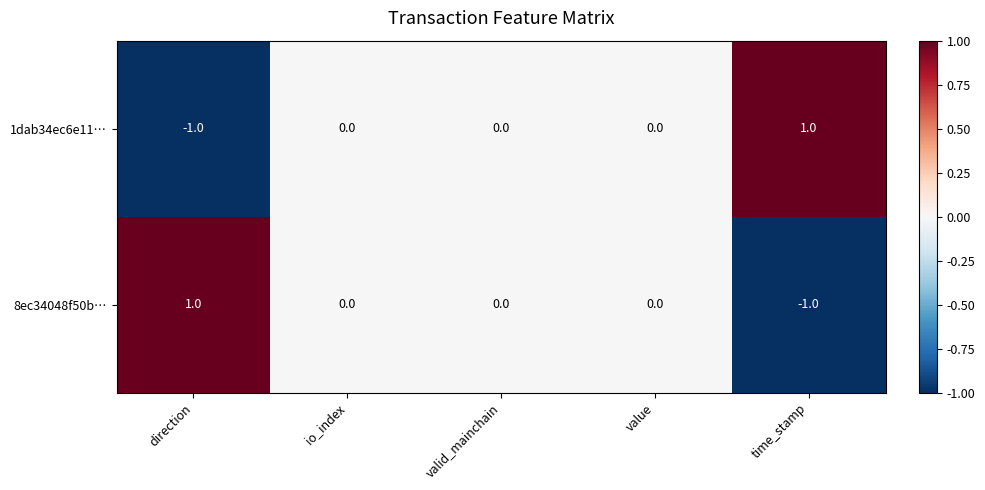

Reading left to right, transcribe all the data shown in this chart.

1dab34ec6e11…: direction=-1	io_index=0	valid_mainchain=0	value=0	time_stamp=1
8ec34048f50b…: direction=1	io_index=0	valid_mainchain=0	value=0	time_stamp=-1